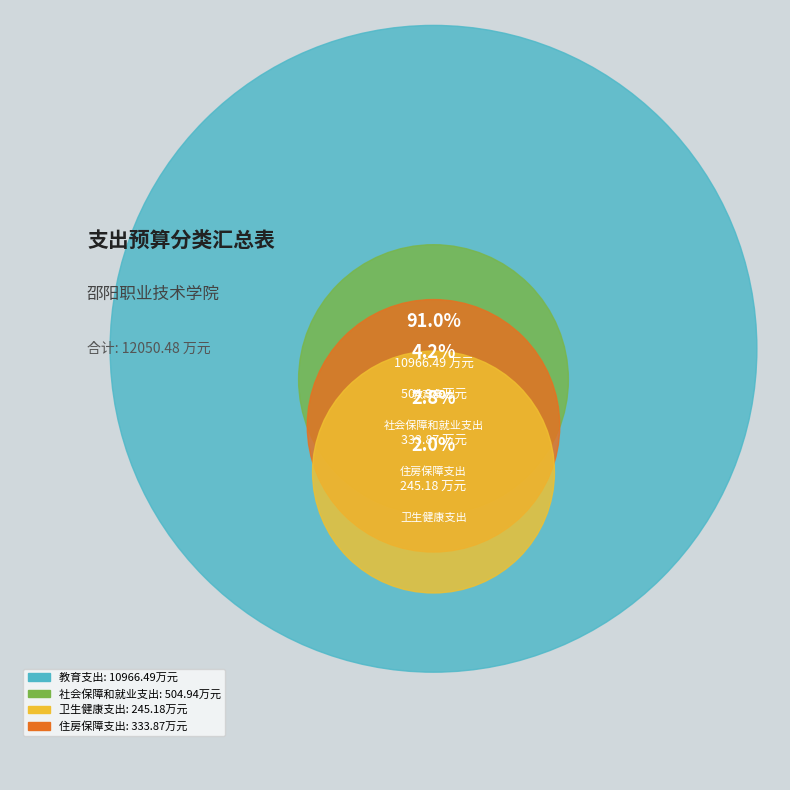

What is the change in value from 教育支出 to 社会保障和就业支出?

-10461.5